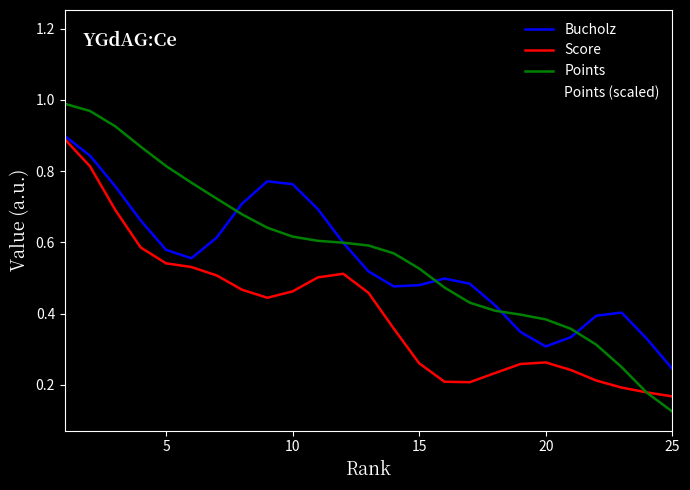

How many lines are shown in the chart?

4